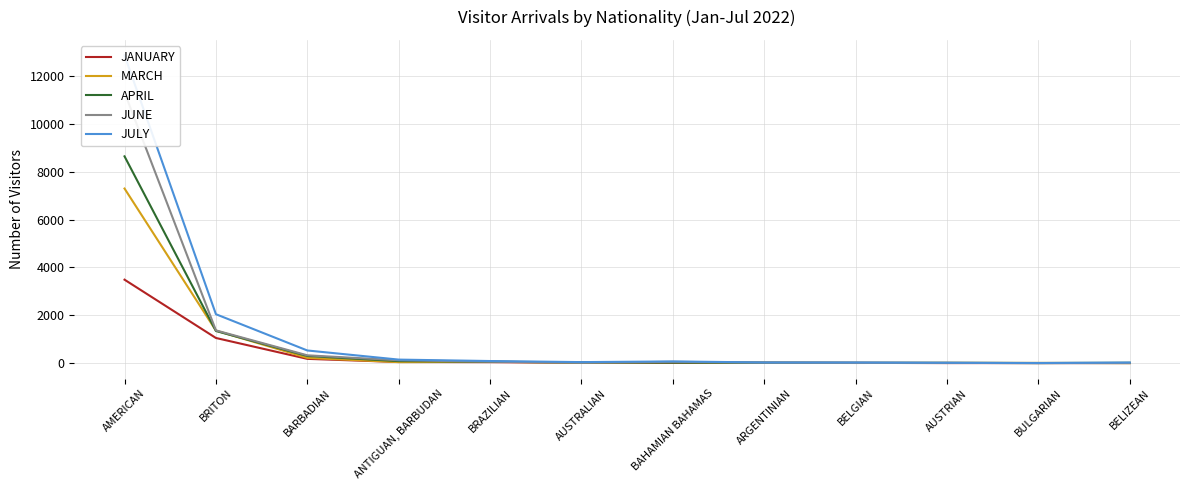

Reading left to right, what are all the values shown in this chart?

JANUARY: 3490	1055	183	52	46	20	20	20	16	6	7	8
MARCH: 7297	1364	224	46	63	21	43	14	11	15	15	5
APRIL: 8642	1347	302	89	64	36	27	22	17	15	7	19
JUNE: 11310	1372	331	123	64	19	60	21	11	16	5	7
JULY: 12864	2048	533	152	92	47	75	32	32	20	10	29